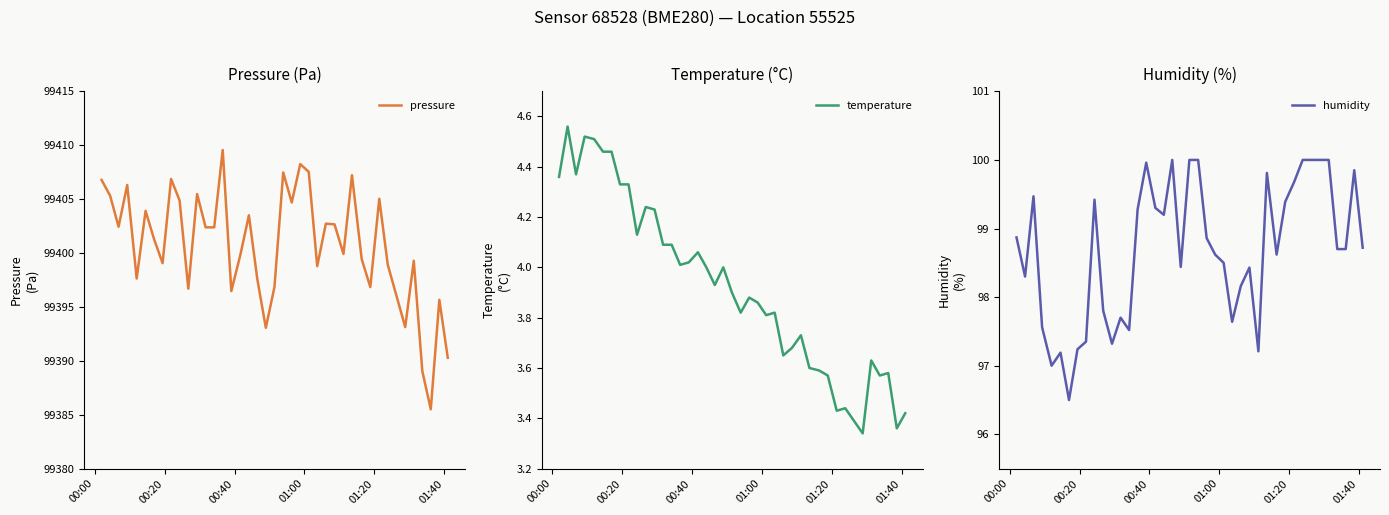

What is the minimum value for pressure?

99385.5